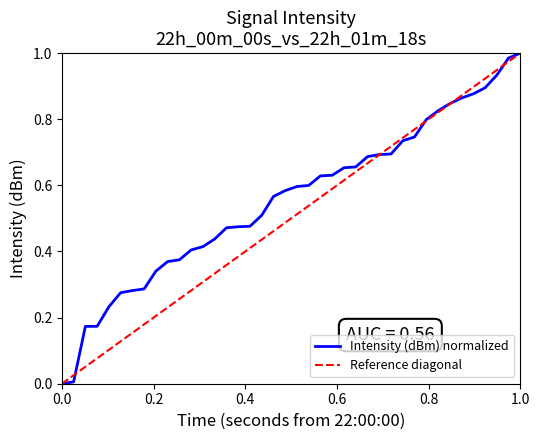

Reading left to right, extract all data points from this chart.

Intensity (dBm) normalized: 0.0	0.0	0.2	0.2	0.2	0.3	0.3	0.3	0.3	0.4	0.4	0.4	0.4	0.4	0.5	0.5	0.5	0.5	0.6	0.6	0.6	0.6	0.6	0.6	0.7	0.7	0.7	0.7	0.7	0.7	0.7	0.8	0.8	0.8	0.9	0.9	0.9	0.9	1.0	1.0
Reference diagonal: 0.0	0.0	0.1	0.1	0.1	0.1	0.2	0.2	0.2	0.2	0.3	0.3	0.3	0.3	0.4	0.4	0.4	0.4	0.5	0.5	0.5	0.5	0.6	0.6	0.6	0.6	0.7	0.7	0.7	0.7	0.8	0.8	0.8	0.8	0.9	0.9	0.9	0.9	1.0	1.0